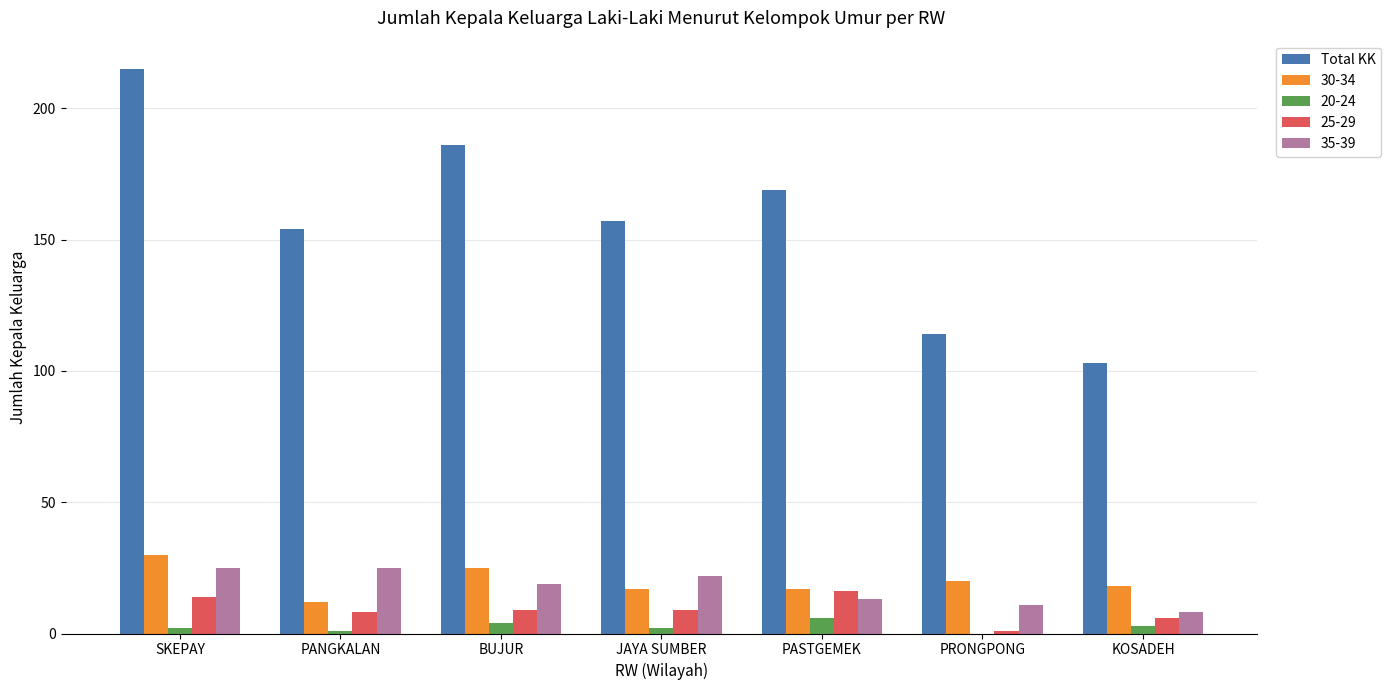

How many data points does each series have?

7